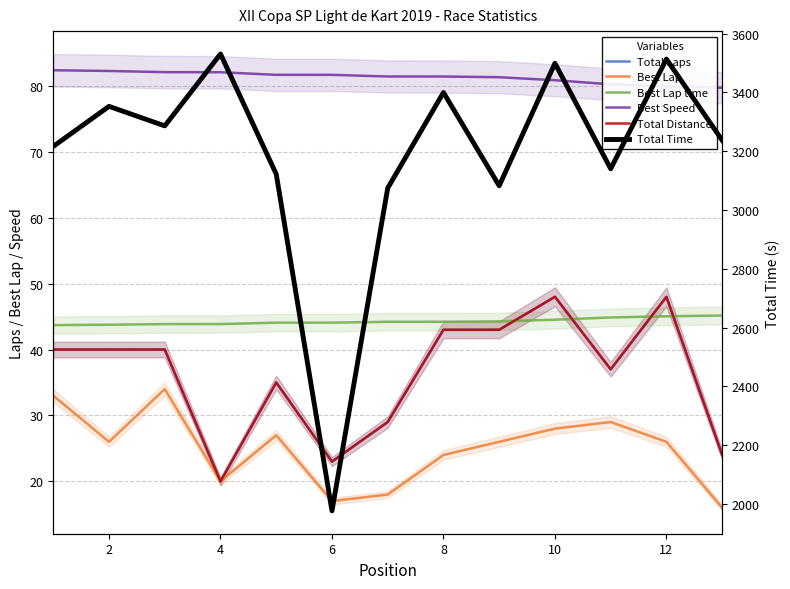

List the series in order of their peak value, highest first.

Total Time, Best Speed, Total Laps, Total Distance, Best Lap time, Best Lap